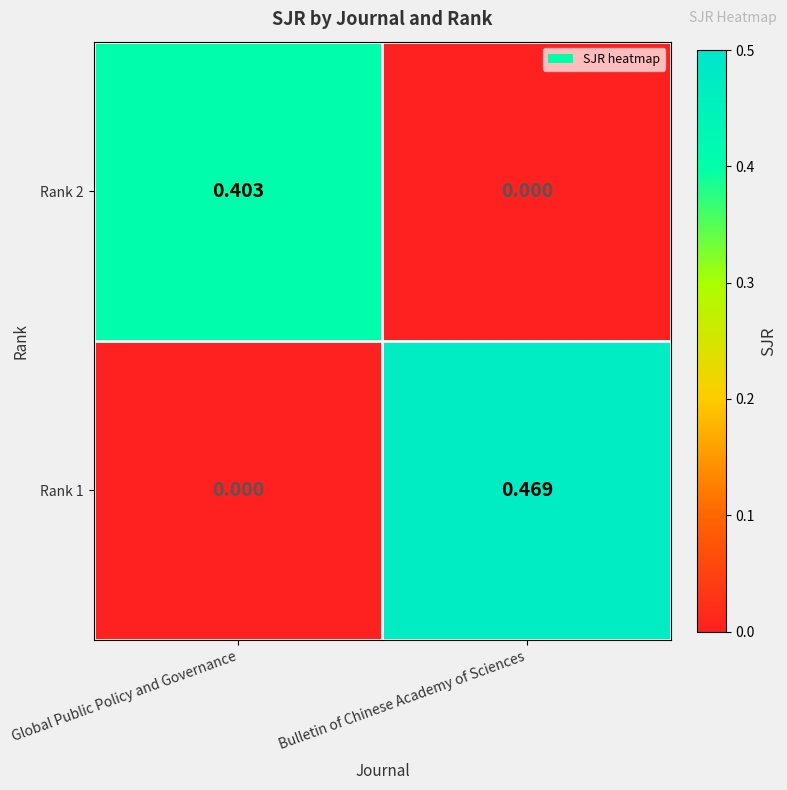

Which series has the widest spread of values?

Rank 1